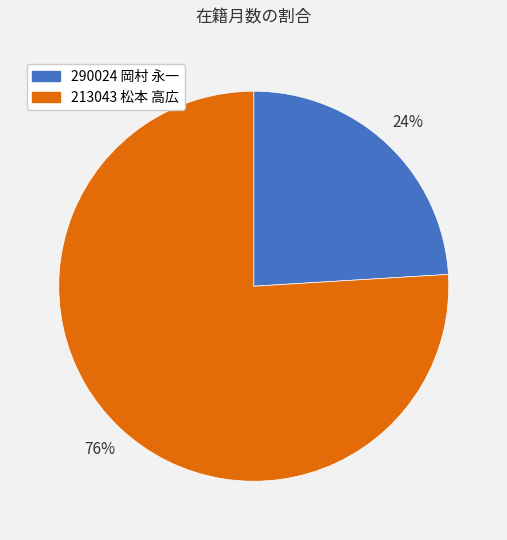

How many segments does this pie chart have?

2